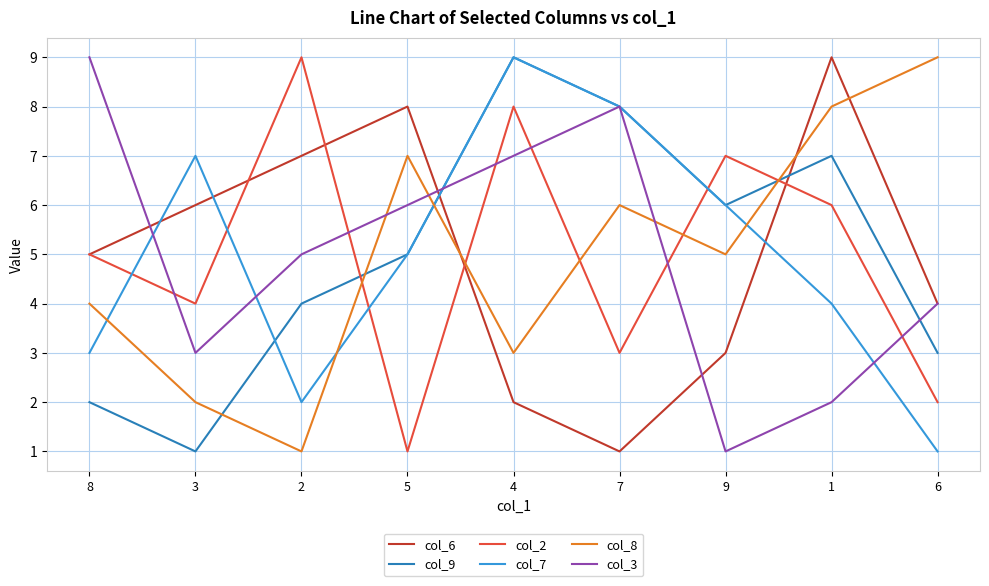

How many interior local valleys does the col_9 series have?

2